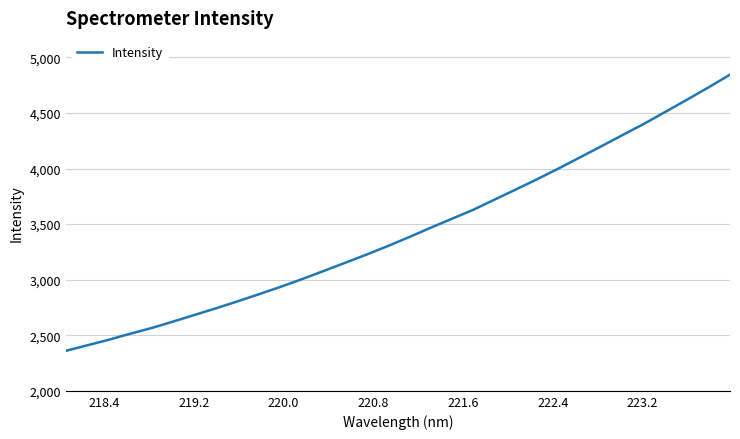

What is the difference between the maximum and minimum values?

2484.1